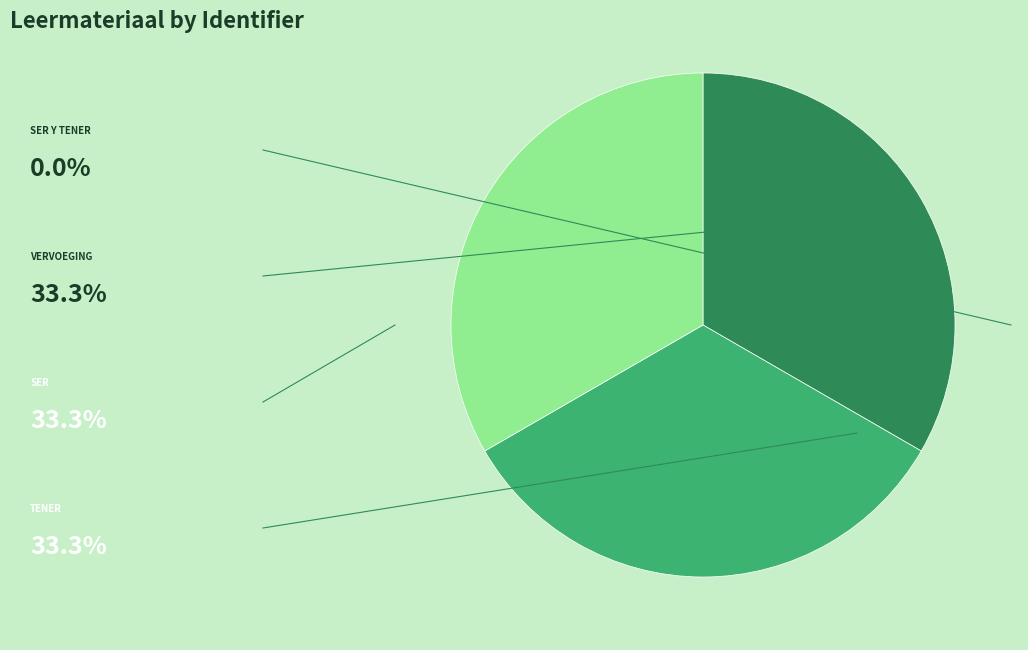

Is there a majority slice in this chart?

No